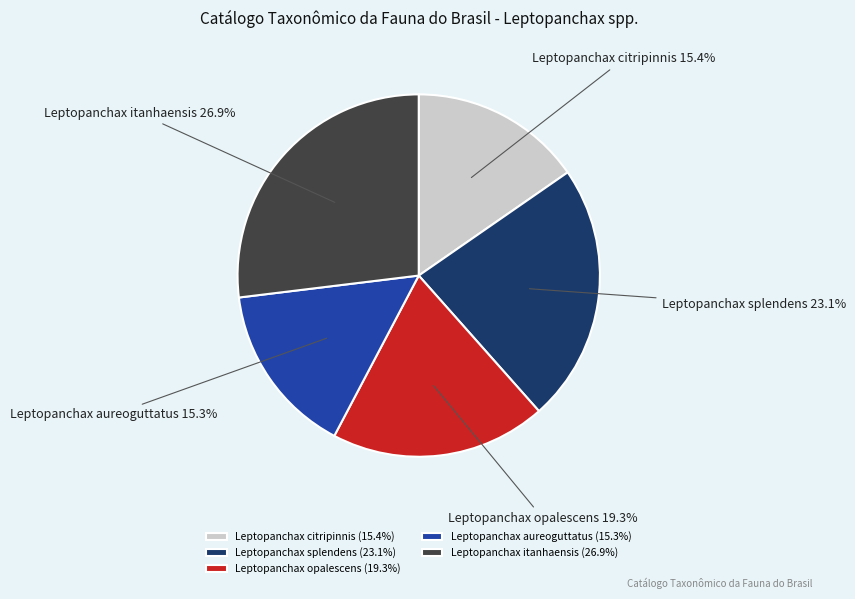

Is there a majority slice in this chart?

No